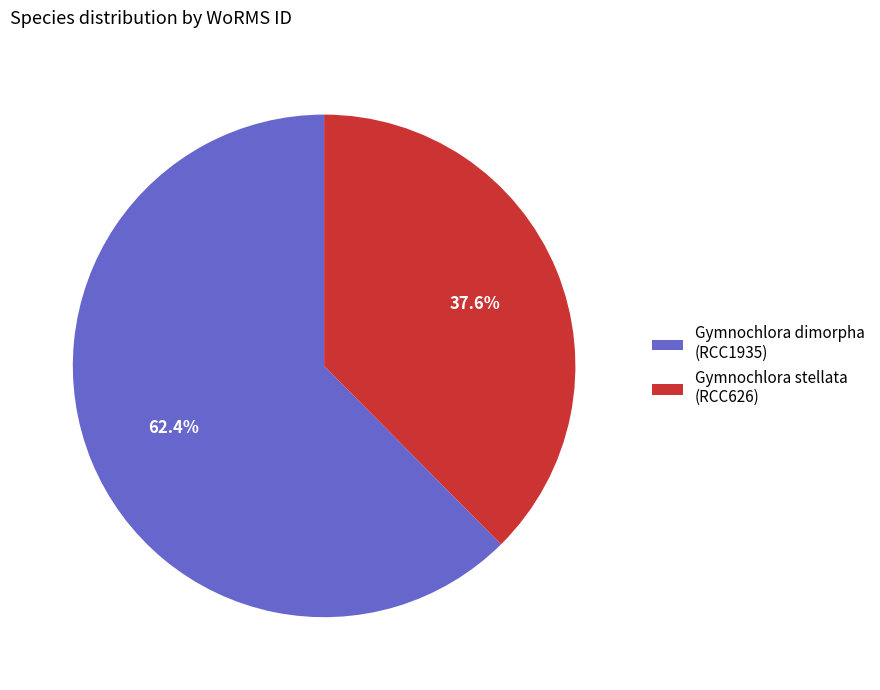

How much of the chart is everything except Gymnochlora stellata (RCC626)?

62.4%